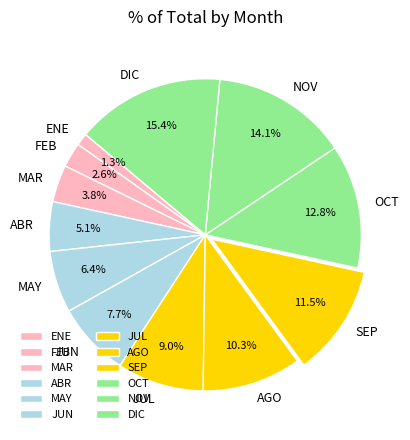

How many slices are in this pie chart?

12